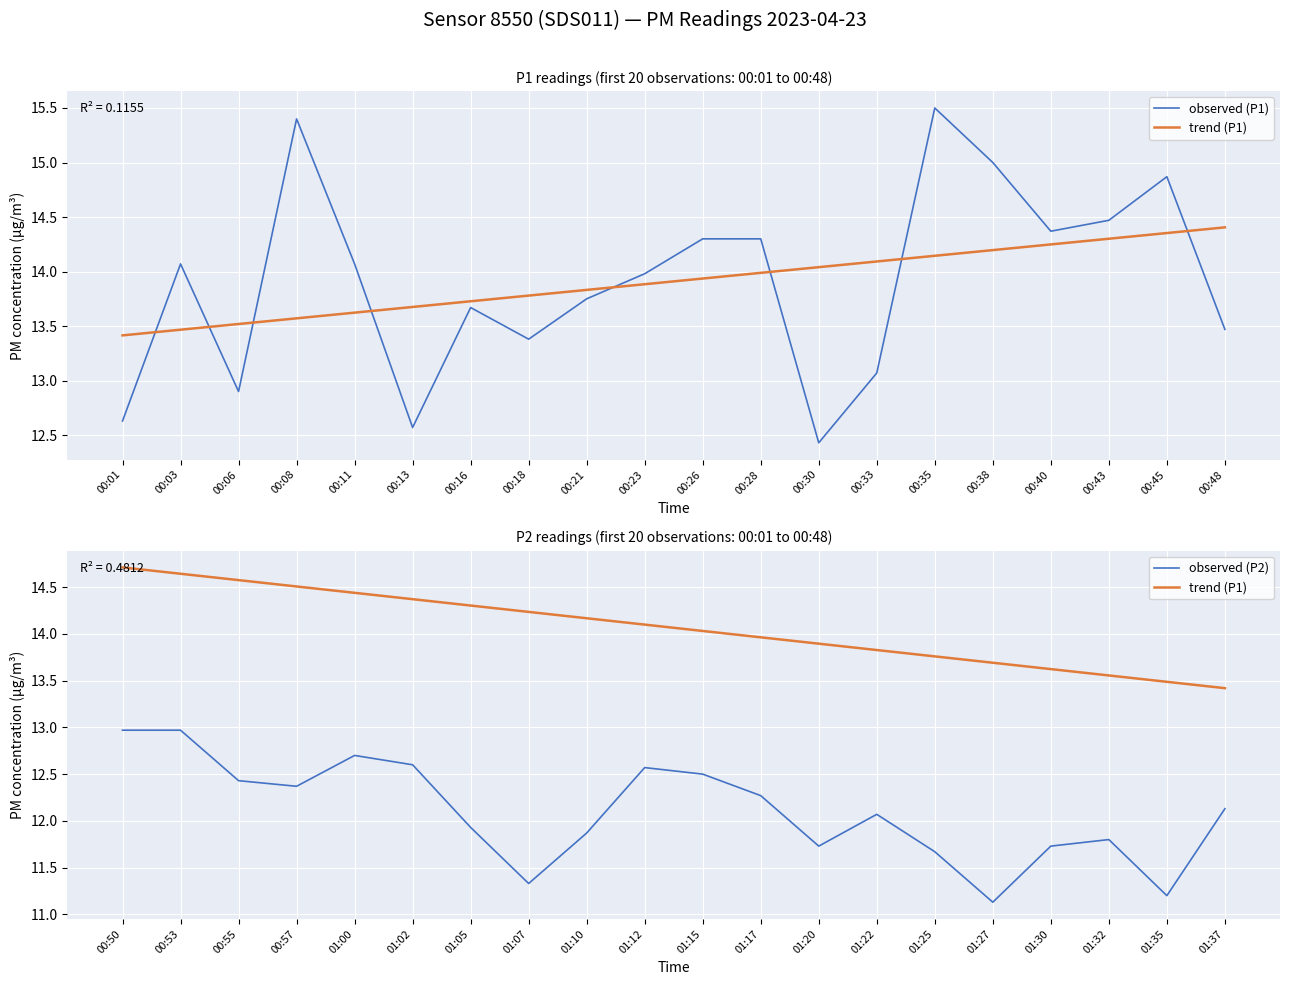

What is the value of the observed (P2) point at the 18th from the left?

11.8